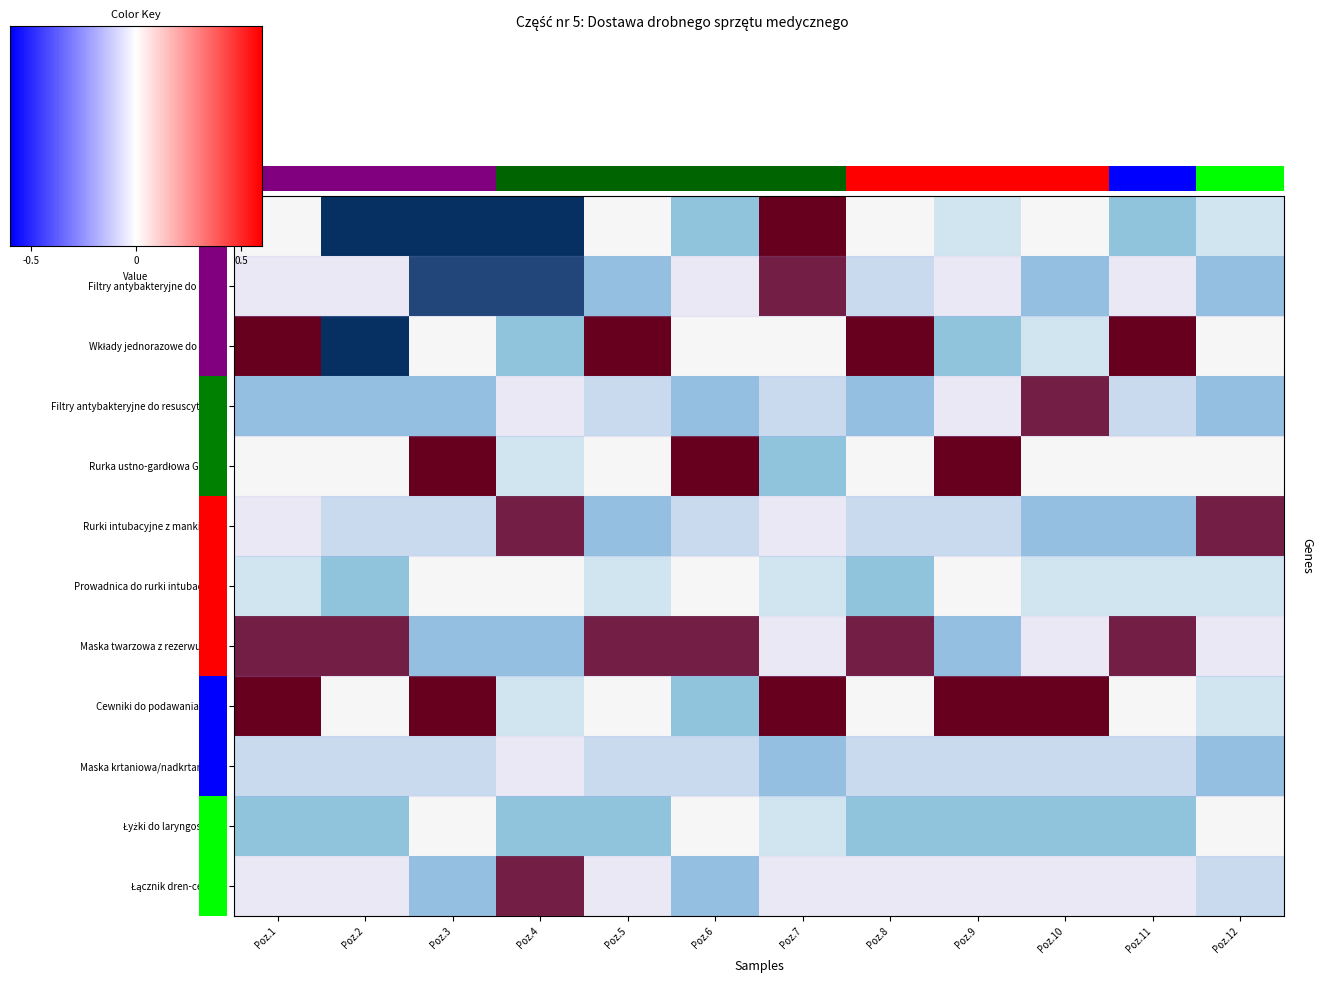

True or false: Rurki intubacyjne z mankietem has a value of 30 at Poz.10.

True